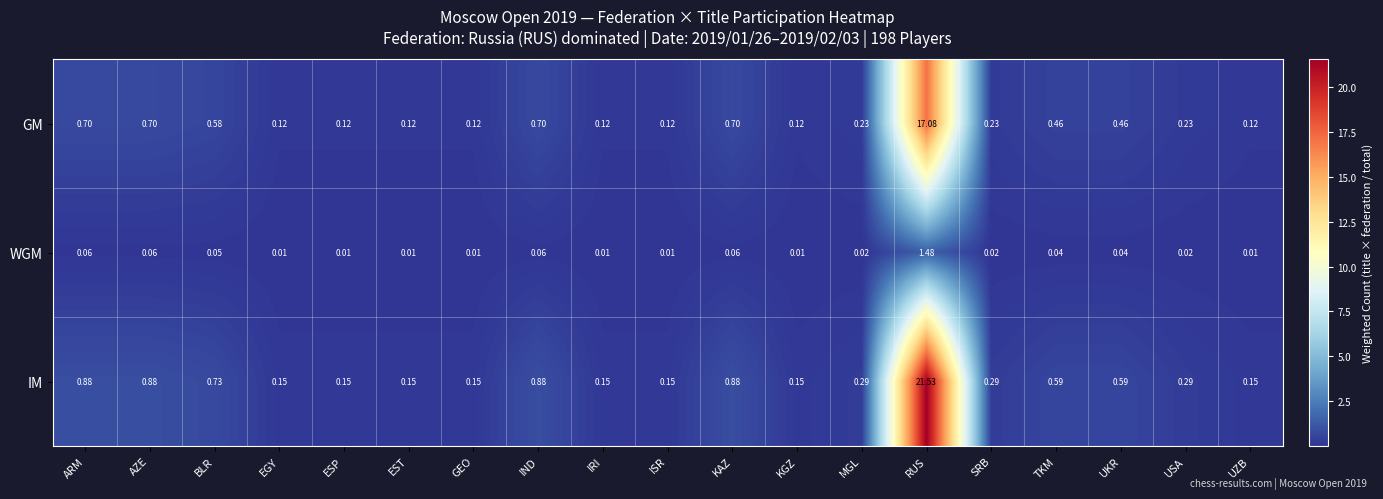

List the series in order of their overall mean, lowest first.

WGM, GM, IM